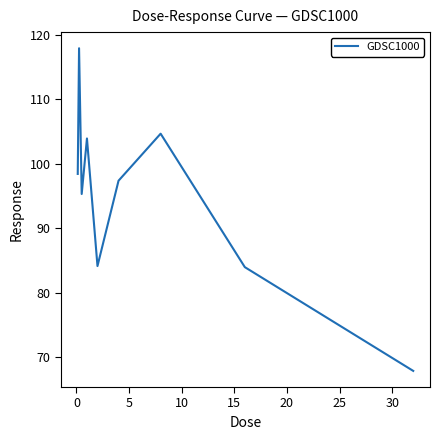

What is the maximum value shown in the chart?

117.9